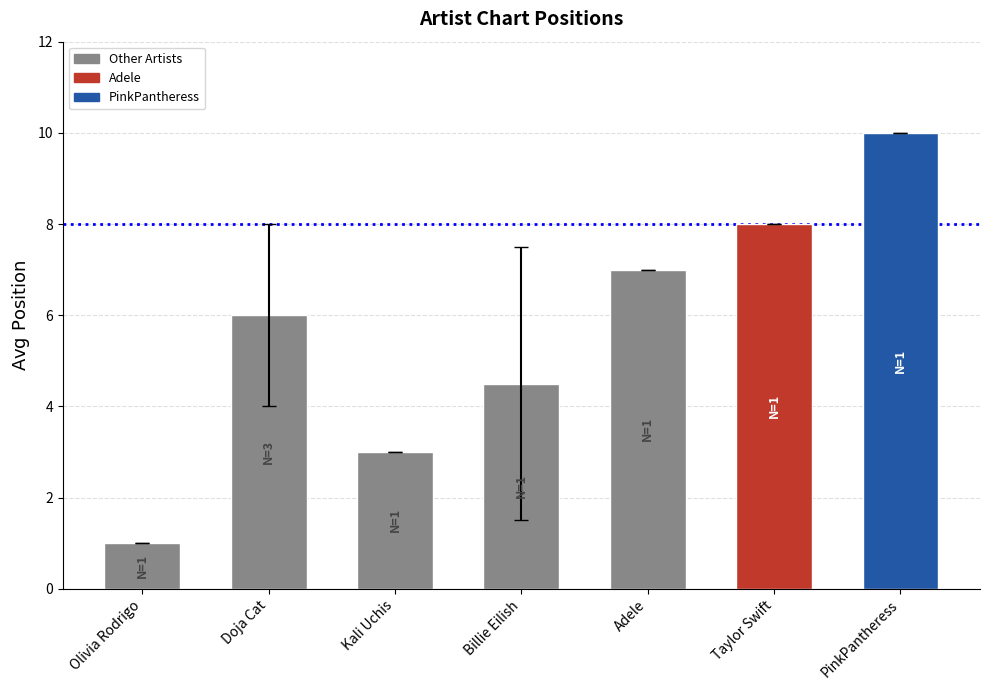

Read the value at Kali Uchis.

3.0